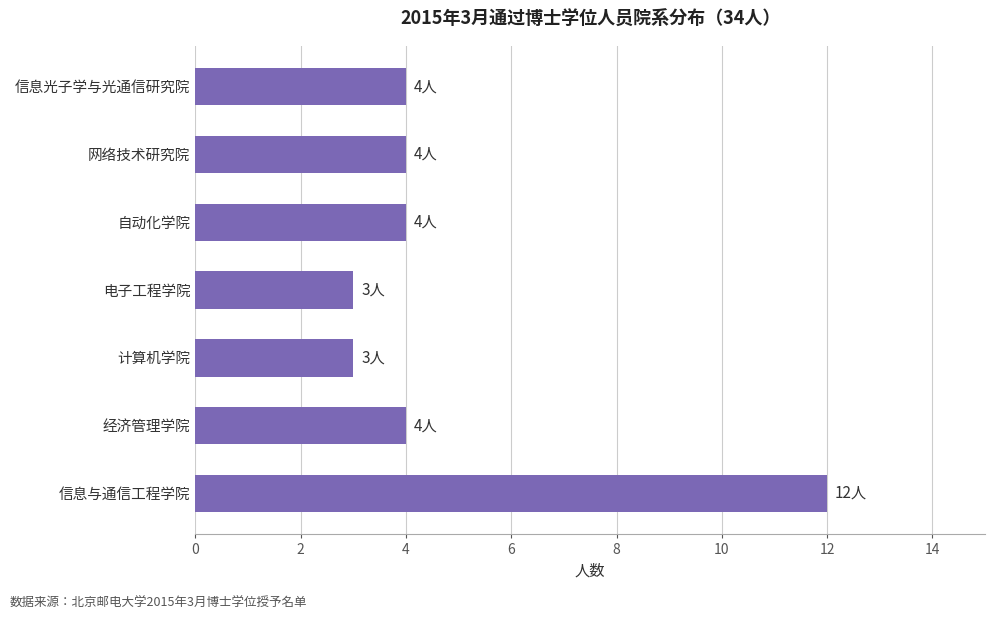

How many categories are shown in the chart?

7